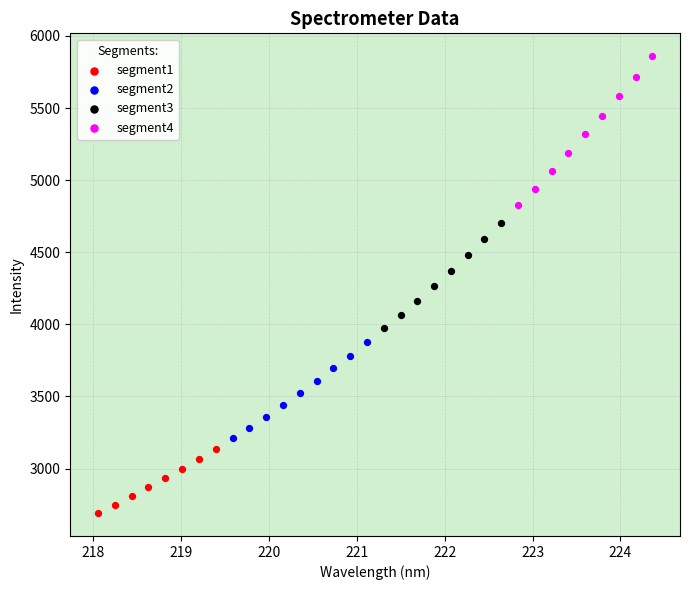

Which series has the largest Y range (max minus min)?

segment4